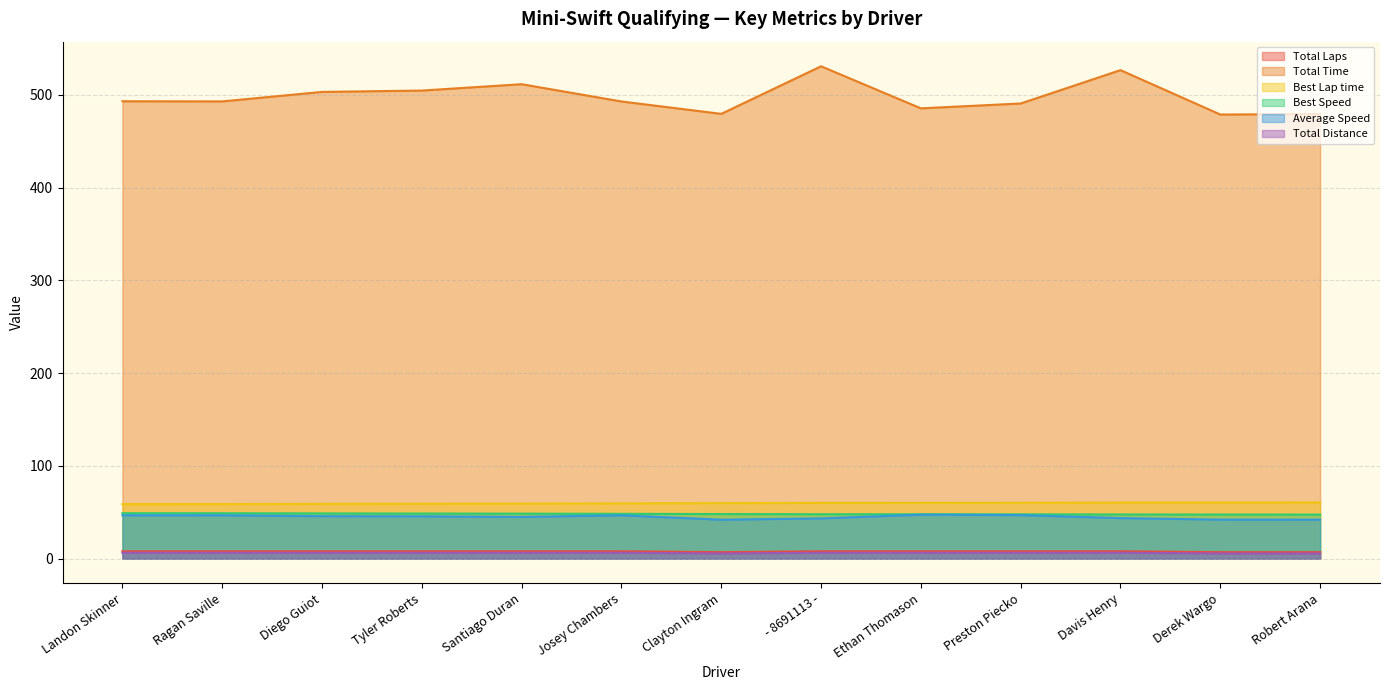

At which label is Total Laps closest to 7?

Clayton Ingram